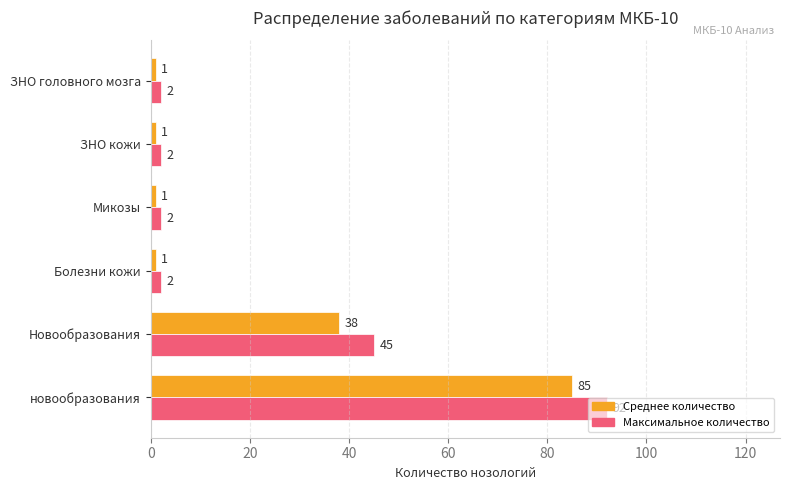

What is the difference between the highest and lowest values at новообразования?

7